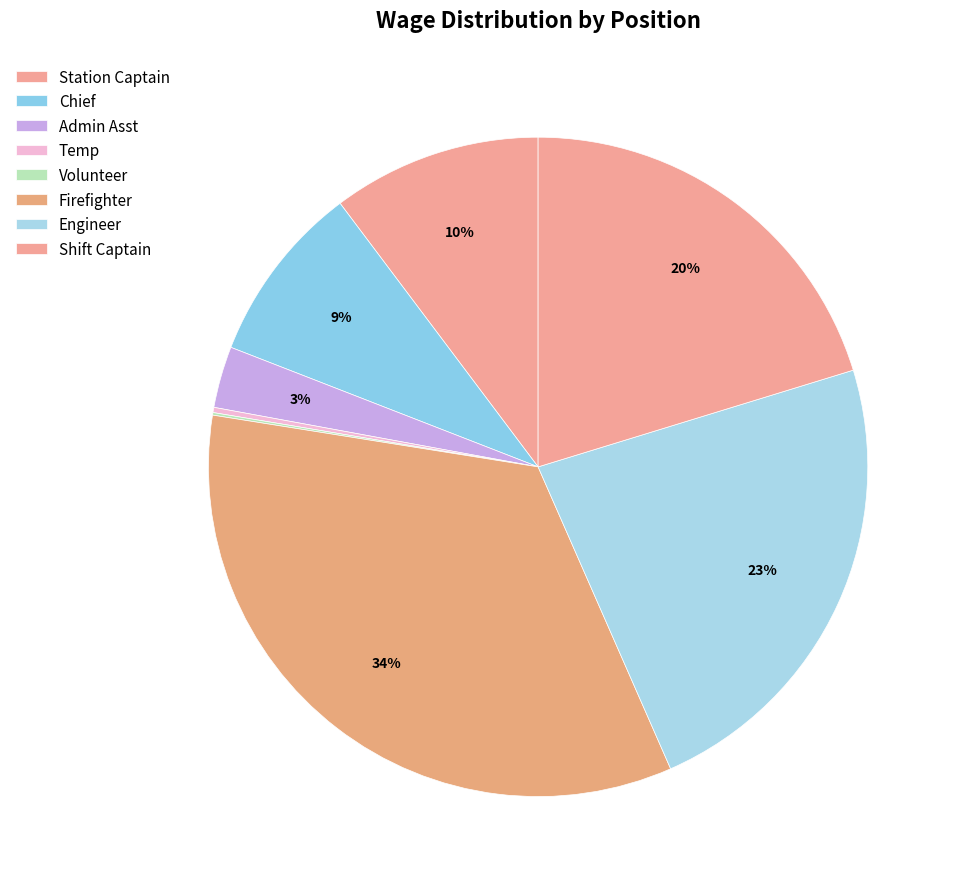

Which slice is the smallest?

Volunteer